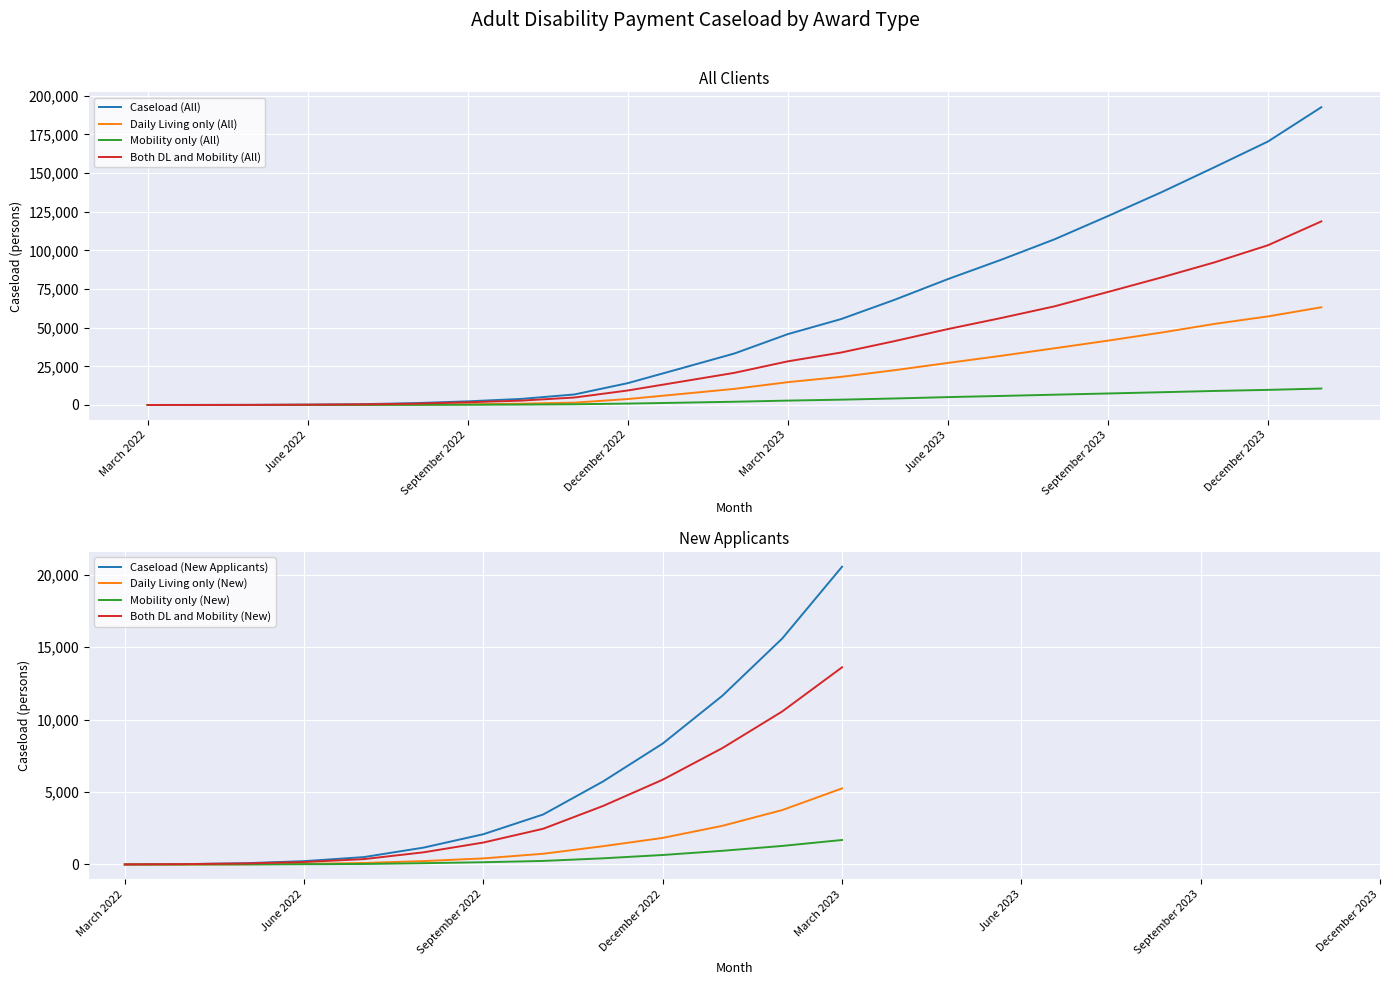

What is the maximum value for Daily Living only (All)?

63185